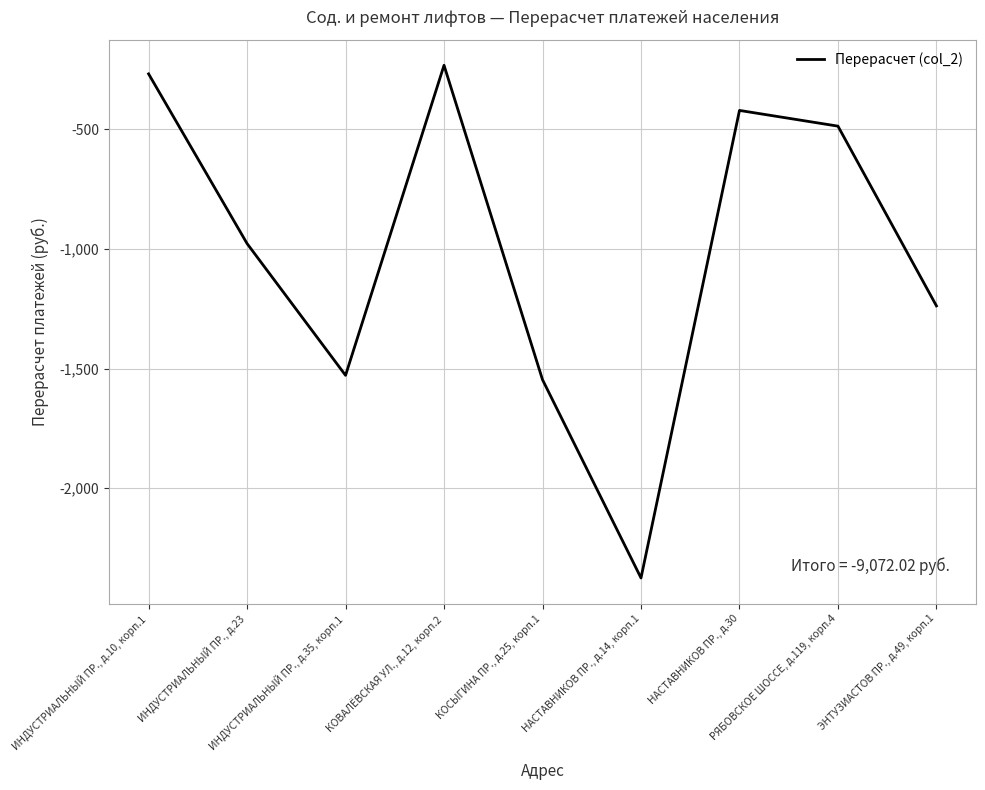

True or false: the data has more than 0 interior local peaks.

True